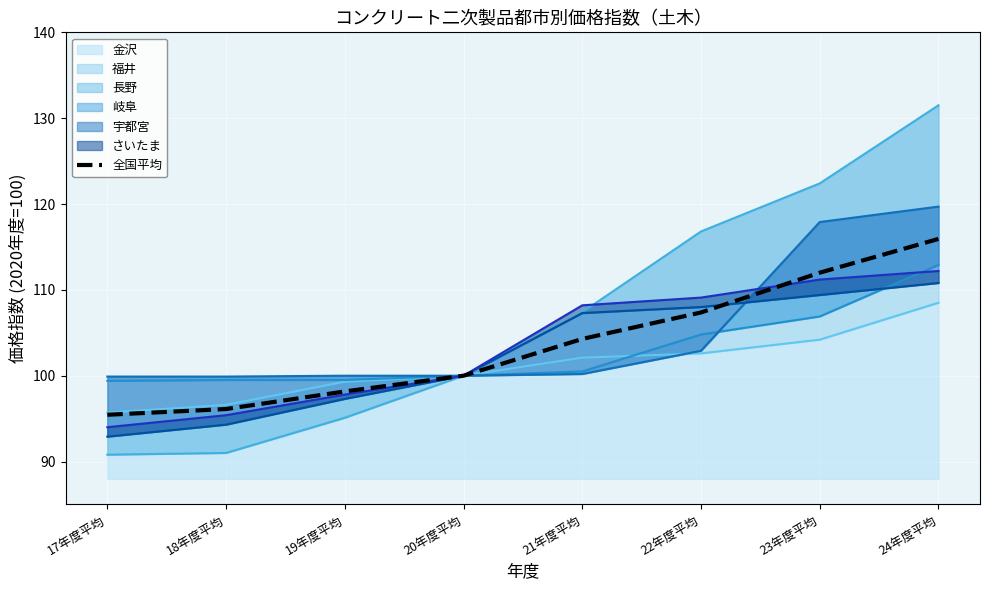

What is the ratio of the value at 18年度平均 to the value at 23年度平均?

0.9